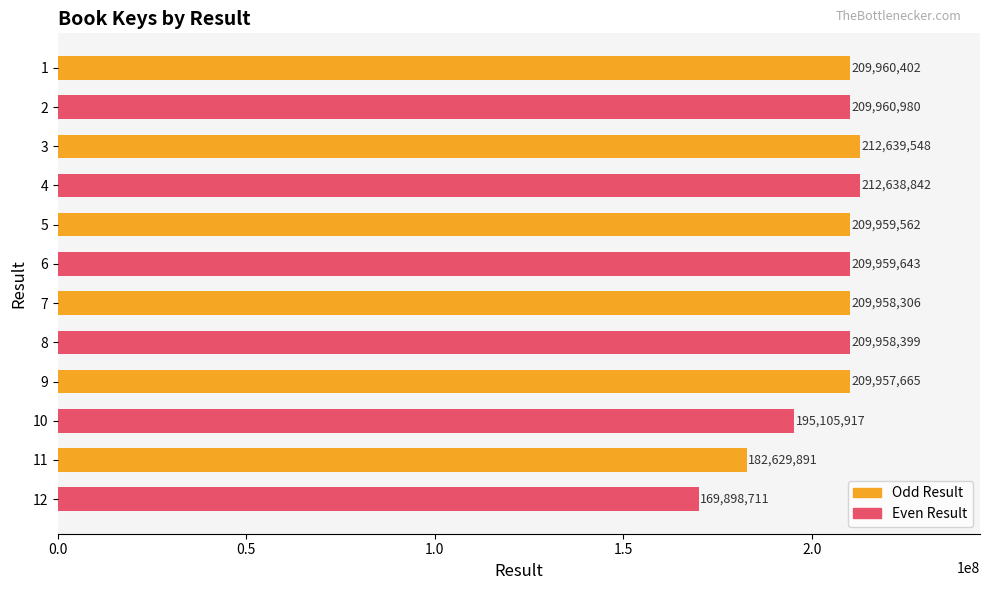

What is the value of the 10th bar from the top?

195105917